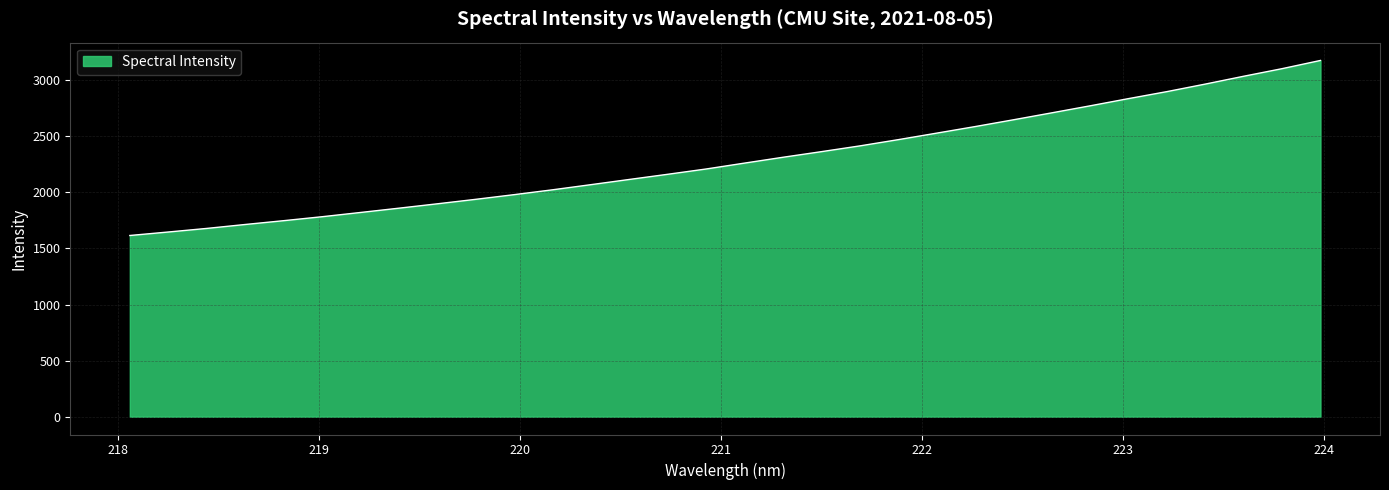

What is the maximum value shown in the chart?

3176.3